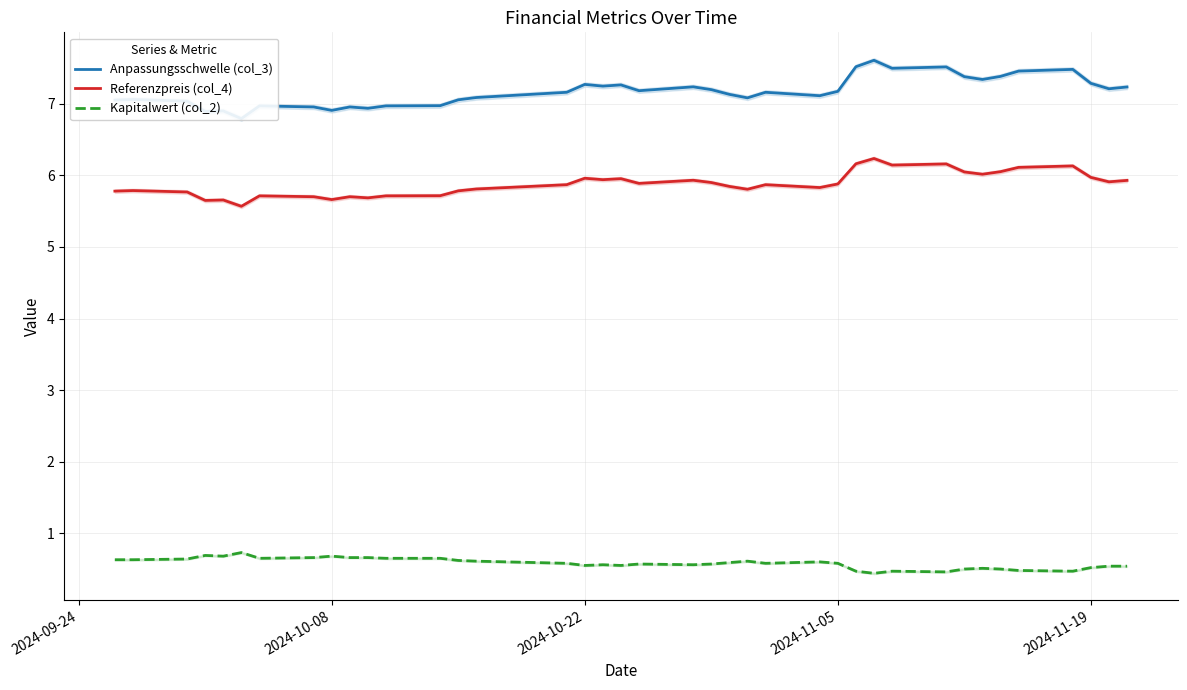

True or false: Kapitalwert (col_2) and Referenzpreis (col_4) cross at least once.

False